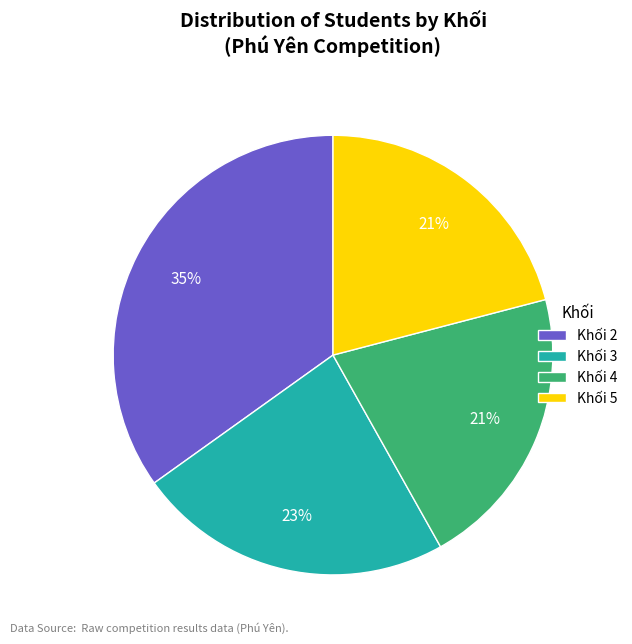

Combined, do Khối 3 and Khối 4 account for over 50%?

No